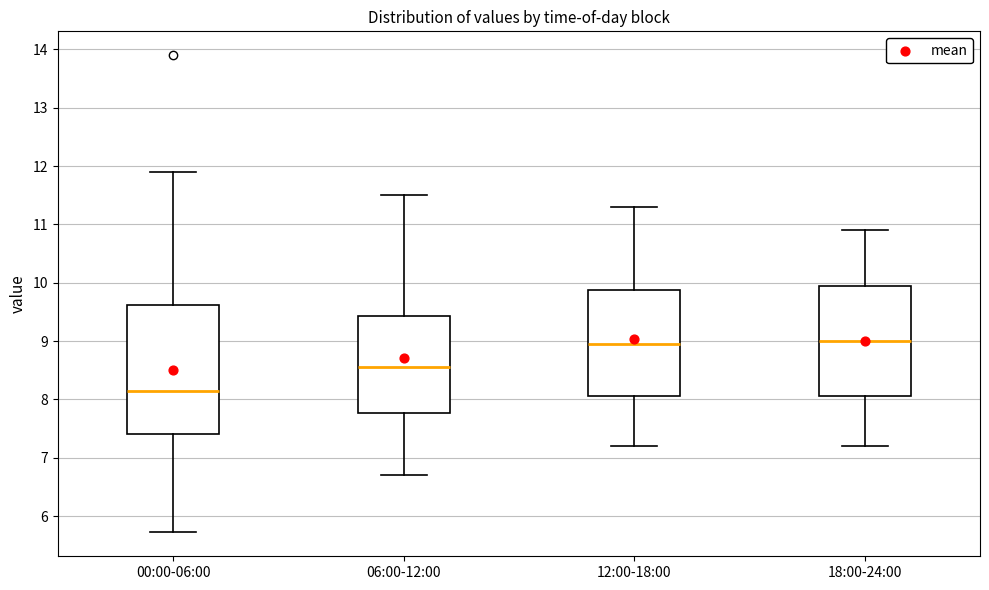

Which box's median line is the lowest?

00:00-06:00